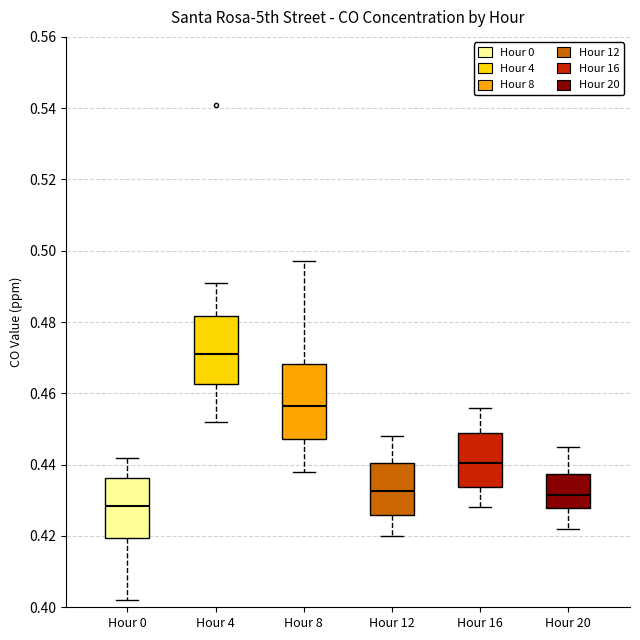

Where does the upper whisker of the box for Hour 0 end on the y-axis? The values are not printed on the chart, so give them approximately, as read against the axis.

0.442